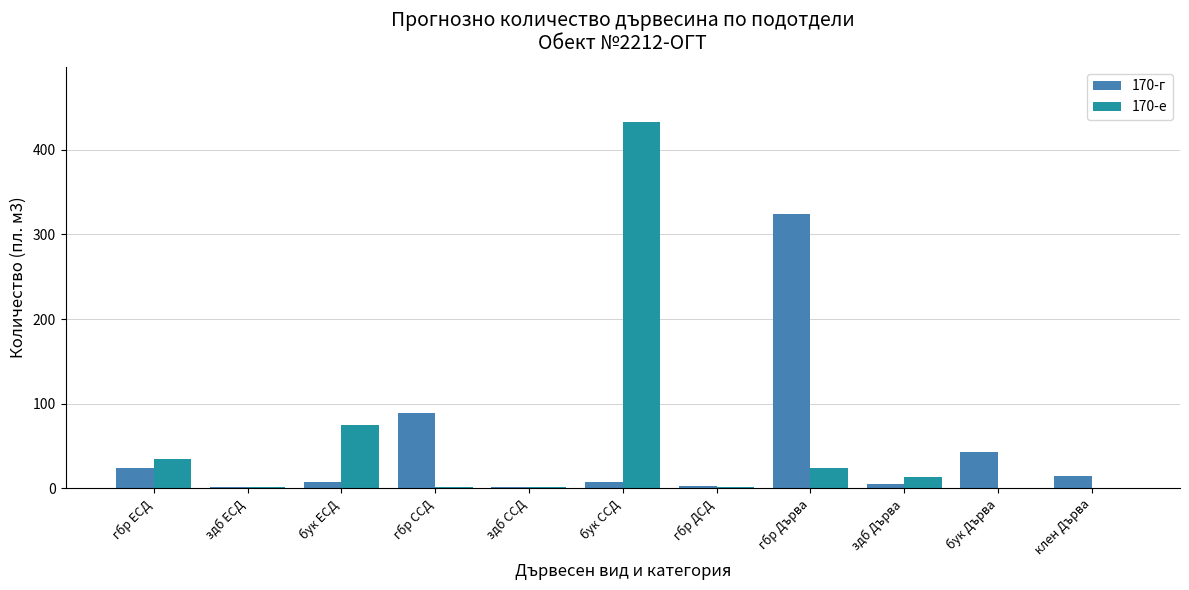

What is the maximum value for 170-е?

433